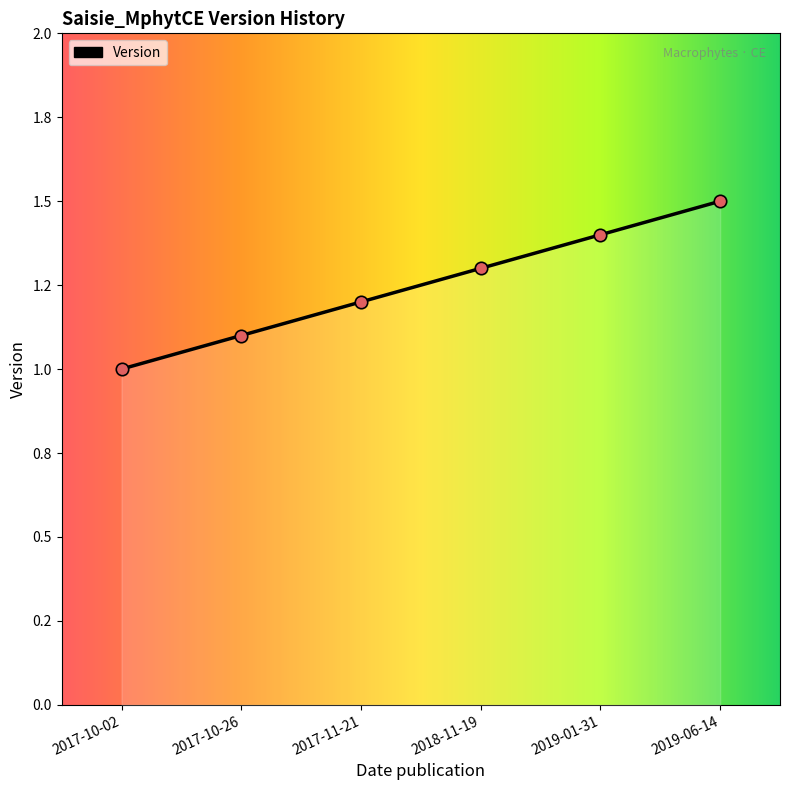

What is the change in value from 2017-10-26 to 2019-06-14?

+0.4